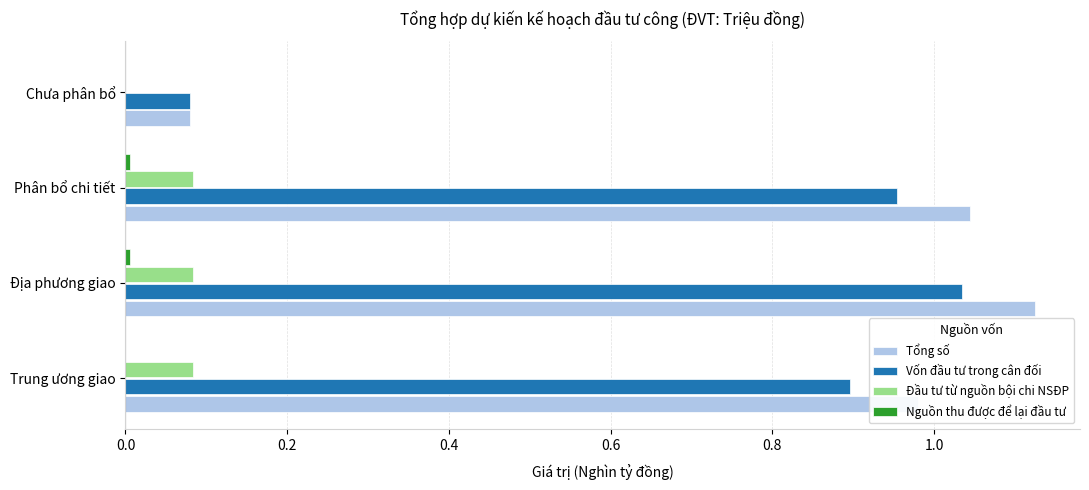

Which category has the highest value across all series?

Địa phương giao